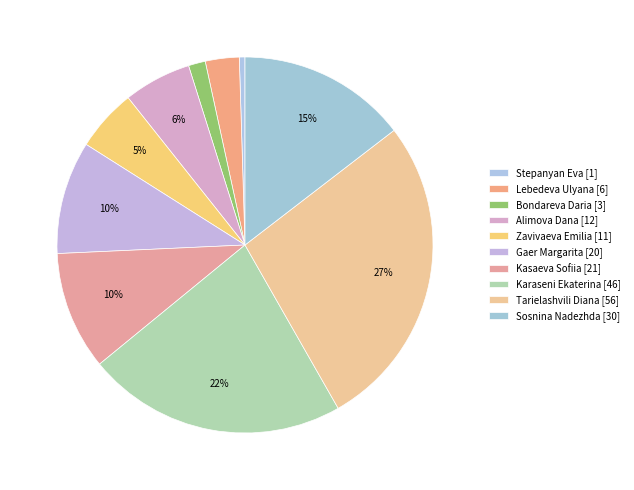

How many slices are in this pie chart?

10